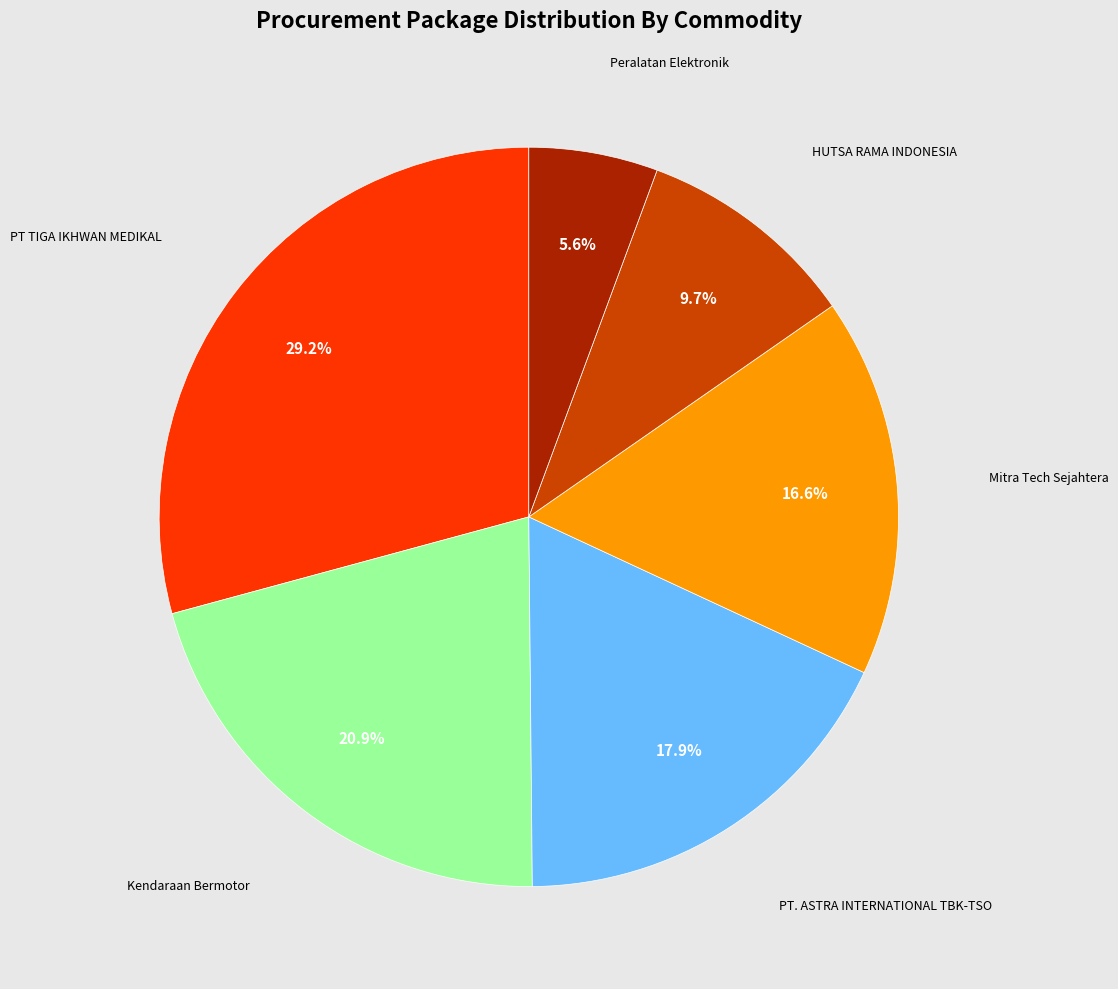

Is there any slice that represents more than half of the pie?

No